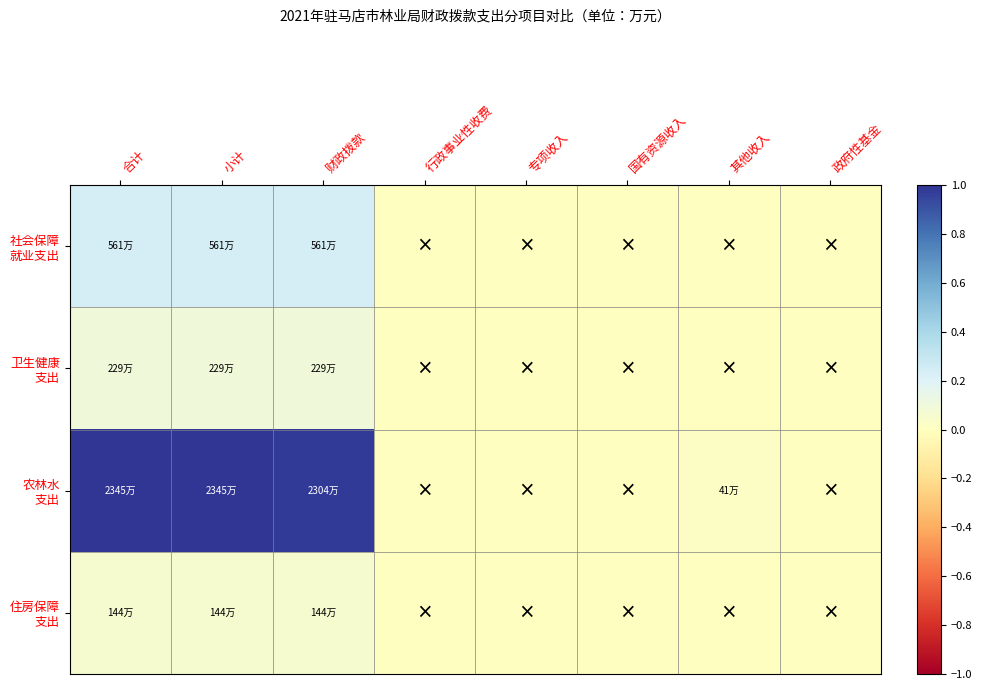

Between 合计 and 政府性基金, which is larger?

合计